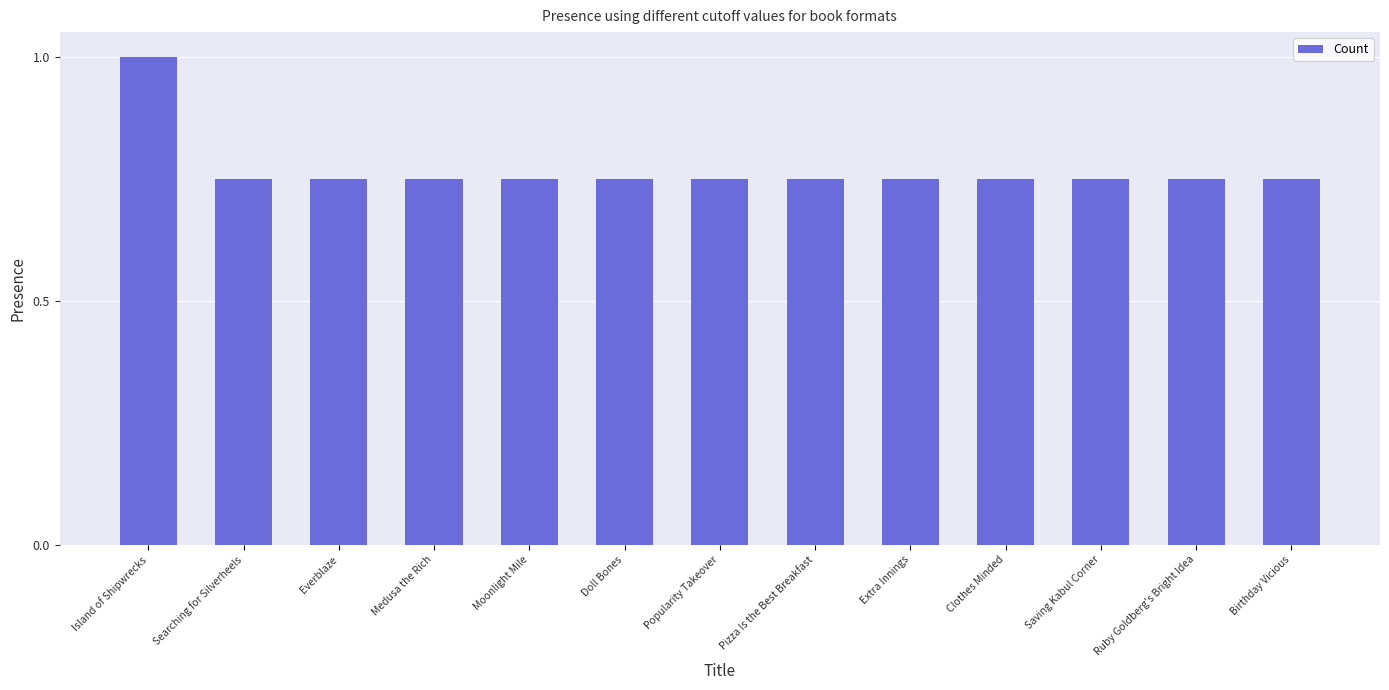

Does the chart contain stacked bars?

No